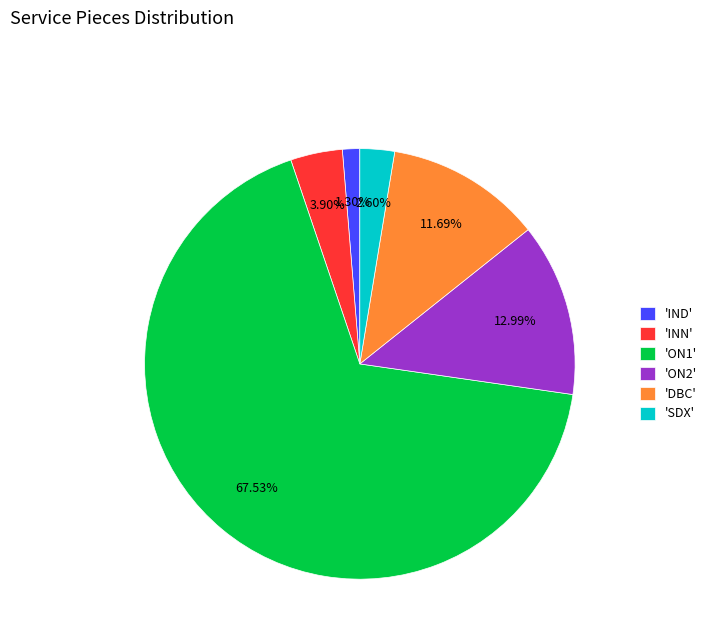

Is the sum of 'IND' and 'ON2' greater than half?

No